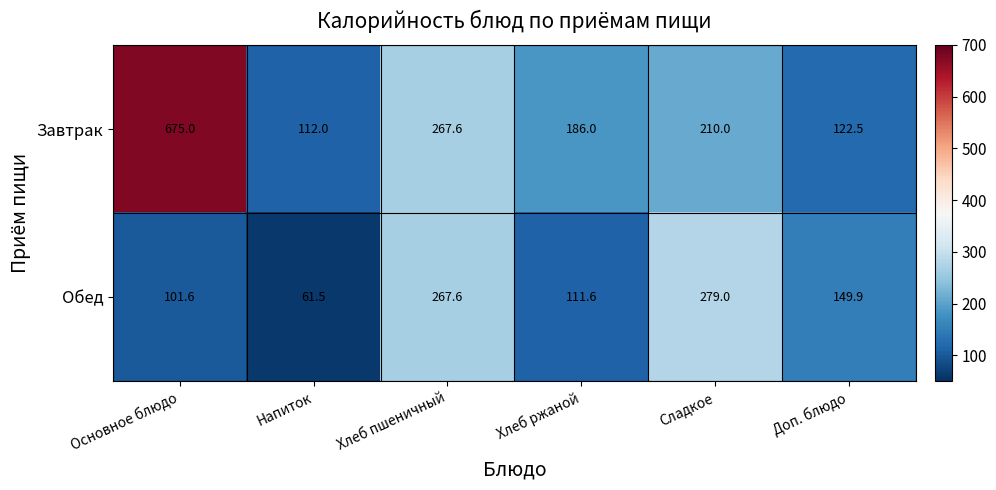

What is the minimum value for Завтрак?

112.0